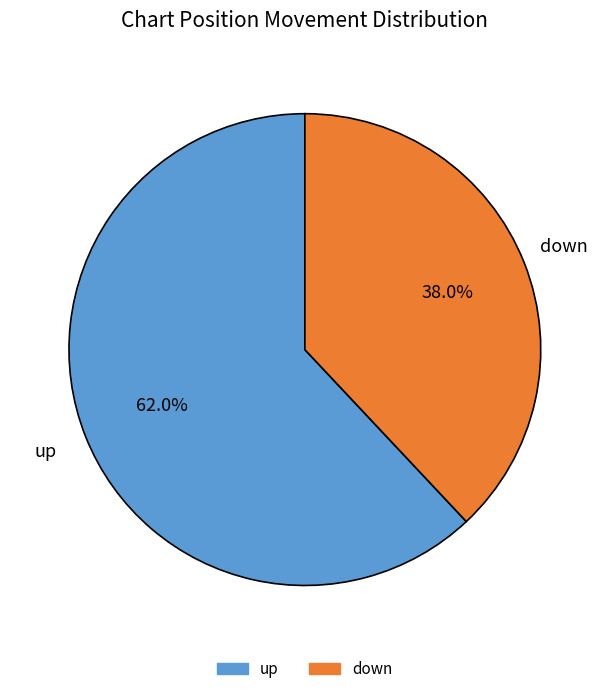

Which slice is the largest?

up